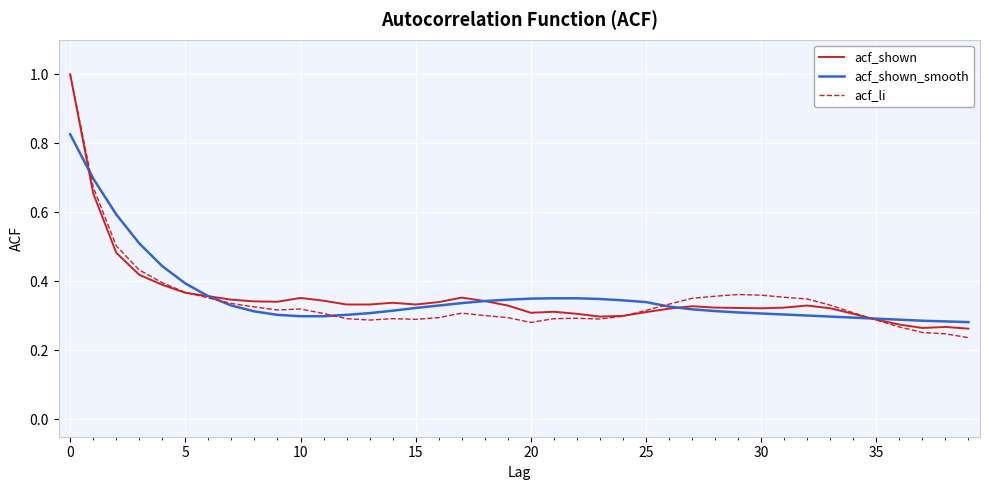

What is the maximum value shown in the chart?

1.0